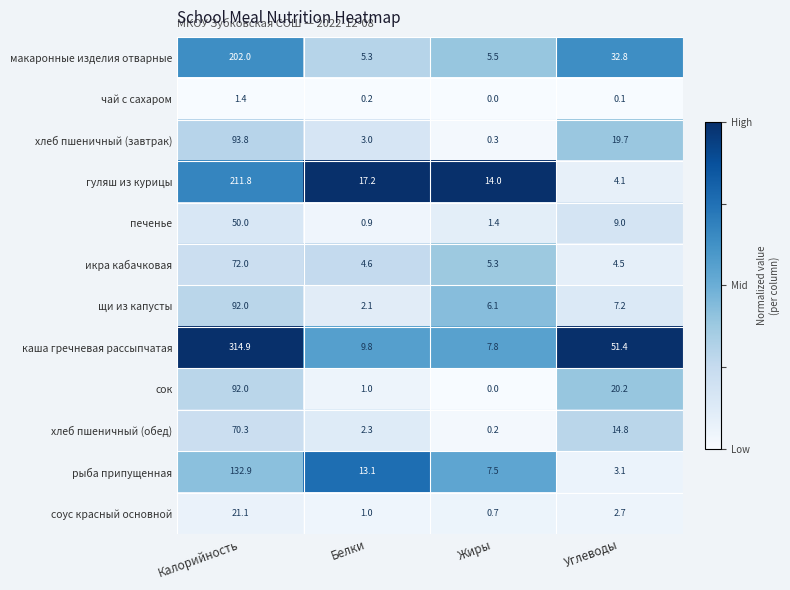

What is the approximate value of макаронные изделия отварные at Жиры?

5.5